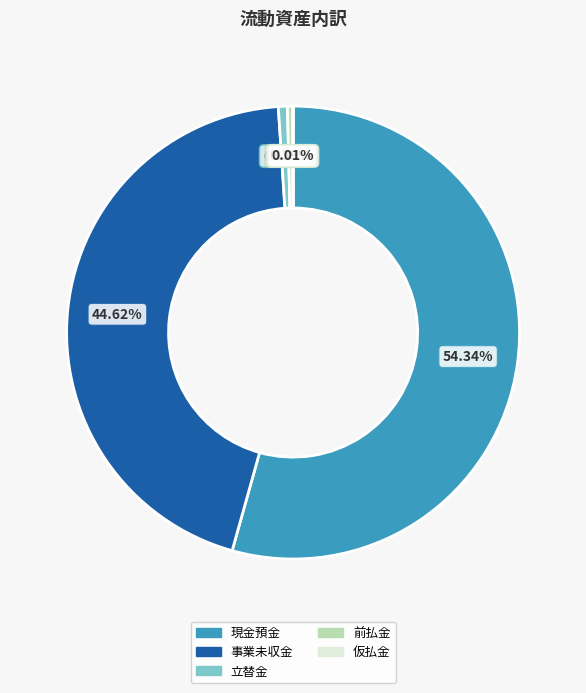

Which slice is the largest?

現金預金